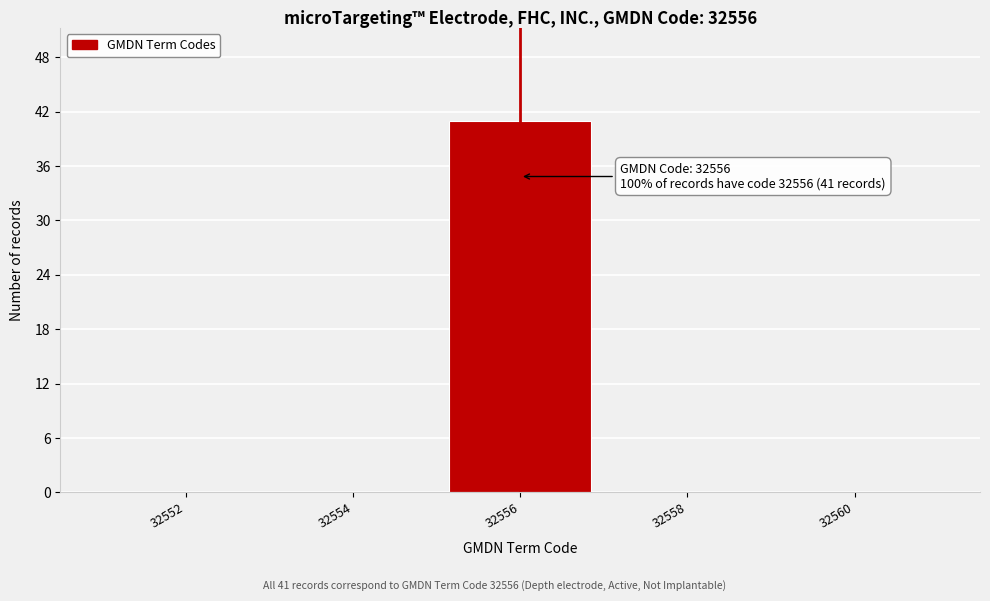

Reading right to left, extract all data points from this chart.

32560=0	32558=0	32556=41	32554=0	32552=0